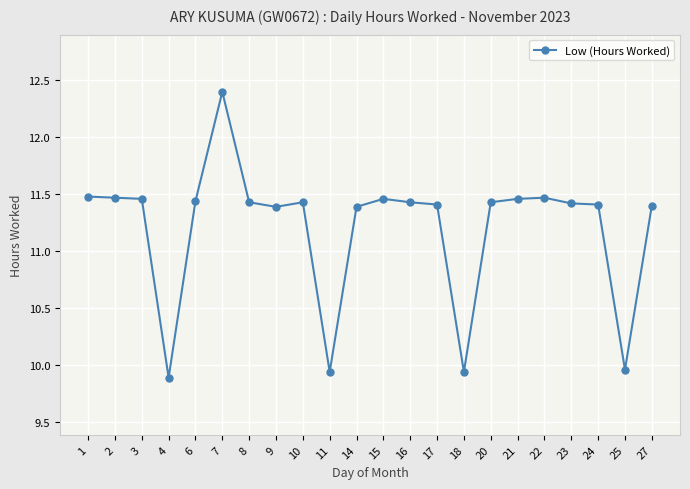

True or false: the data shows 9.9 at 11.

True